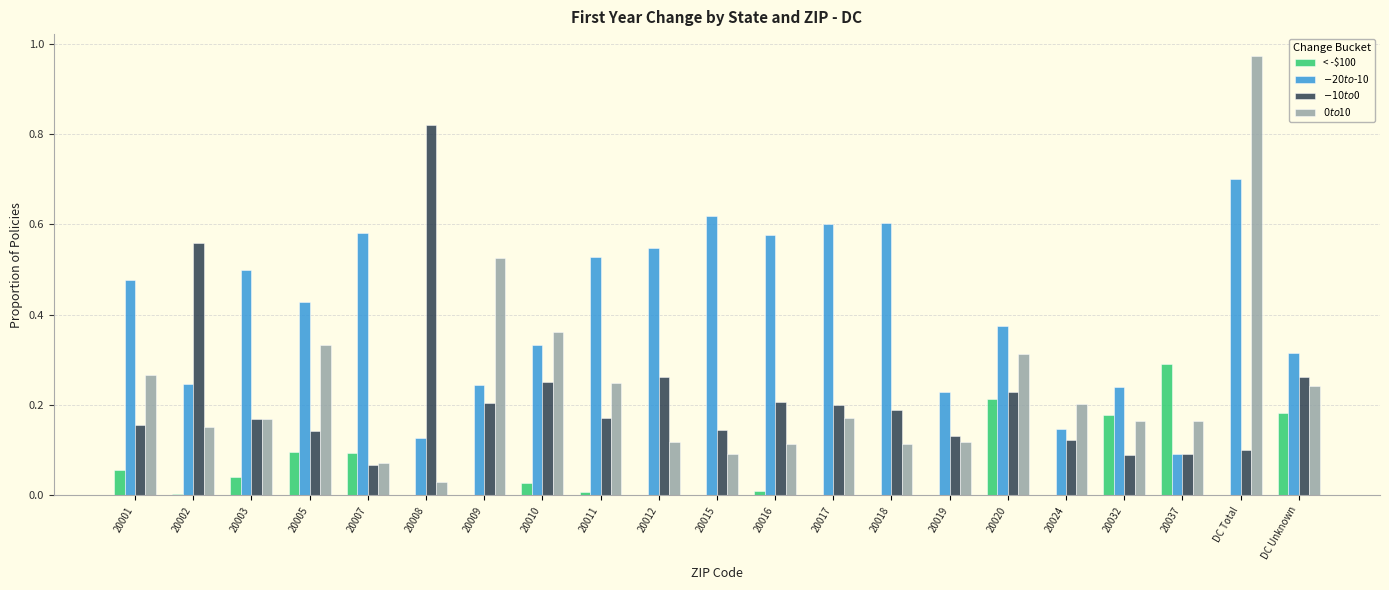

Which label corresponds to the largest value in the chart?

DC Total